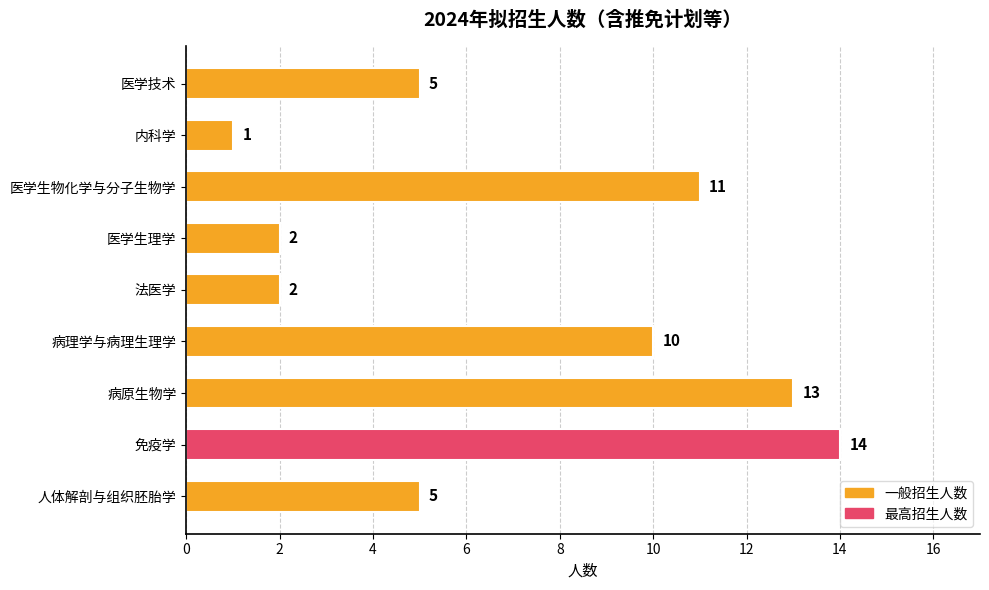

Reading bottom to top, list all the values displayed in this chart.

人体解剖与组织胚胎学=5	免疫学=14	病原生物学=13	病理学与病理生理学=10	法医学=2	医学生理学=2	医学生物化学与分子生物学=11	内科学=1	医学技术=5